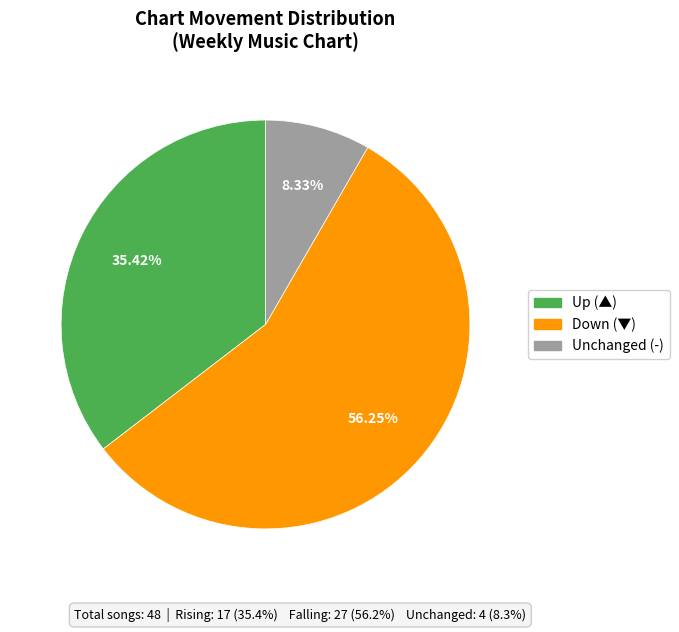

How many slices are in this pie chart?

3